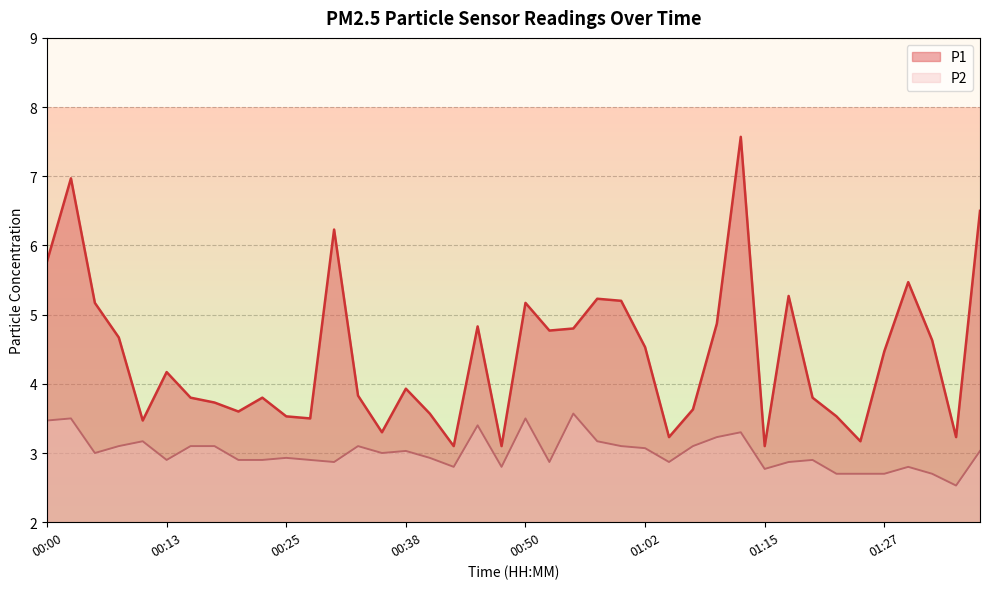

What is the label of the 36th point from the right?

00:10